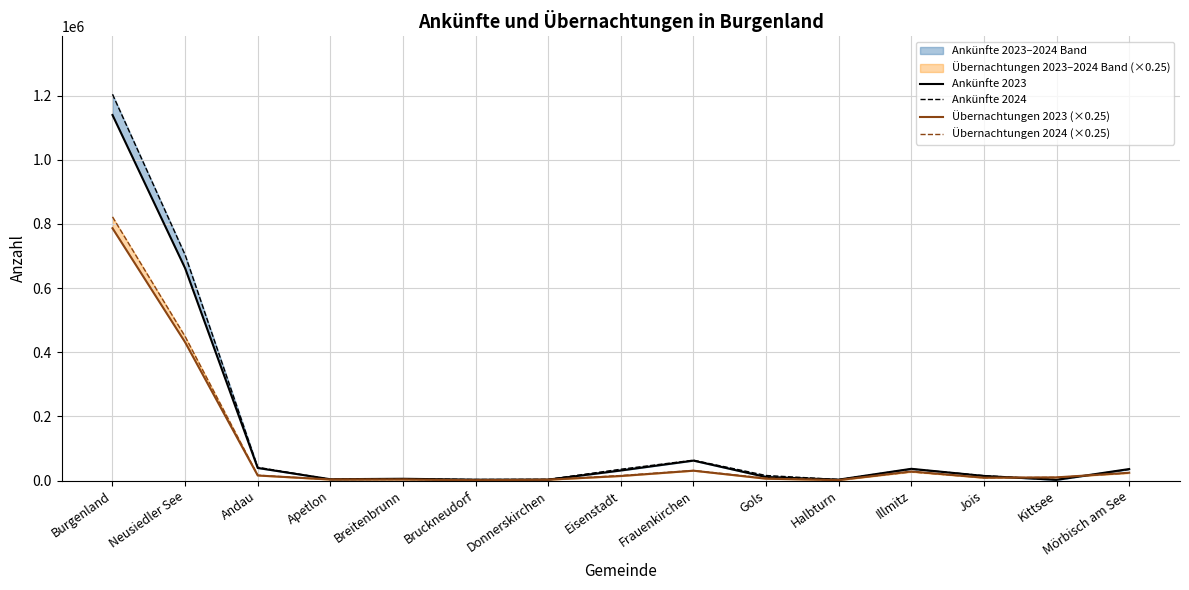

What is the value of the Übernachtungen 2024 (×0.25) point at the 13th from the left?

8943.5